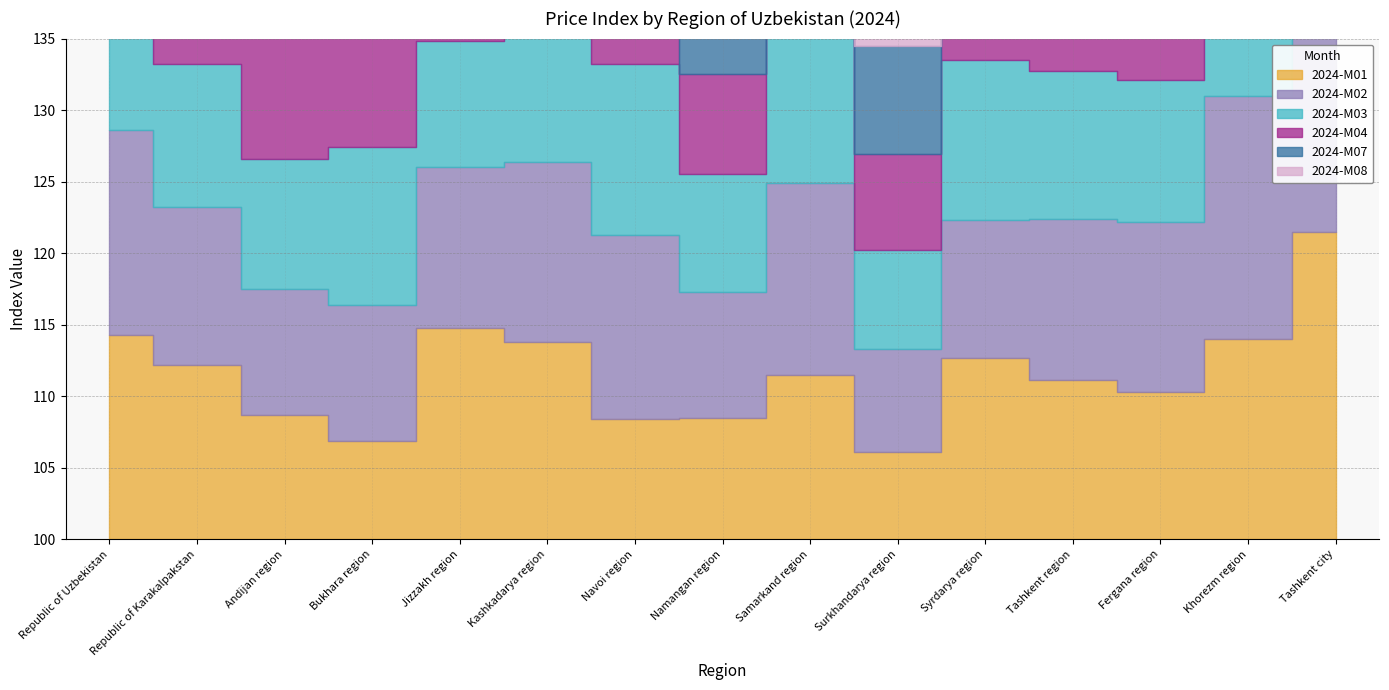

How many categories are shown in the chart?

15